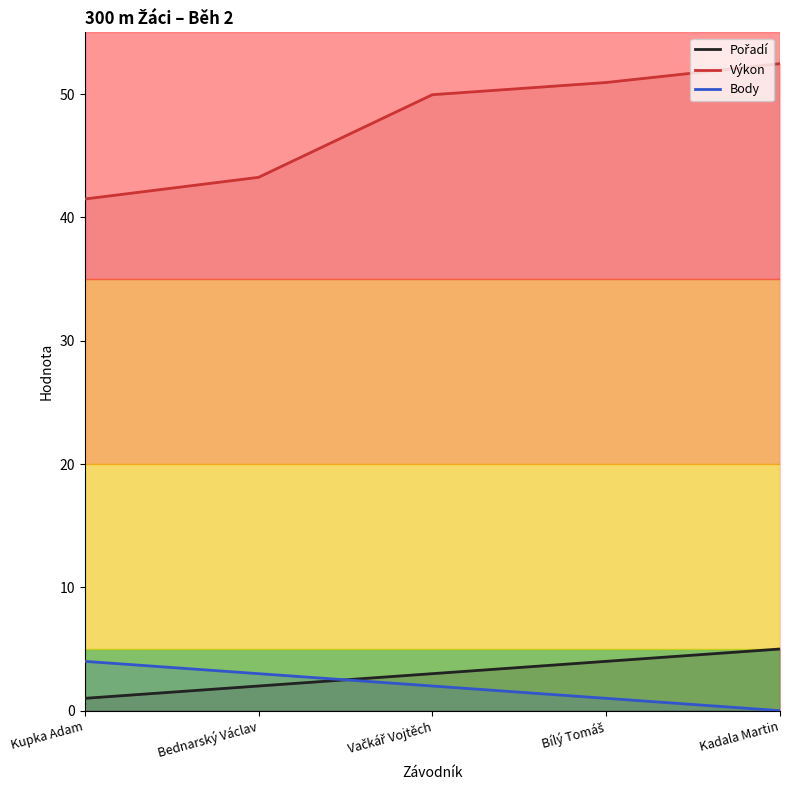

Rank the categories by Body value from highest to lowest.

Kupka Adam, Bednarský Václav, Vačkář Vojtěch, Bílý Tomáš, Kadala Martin